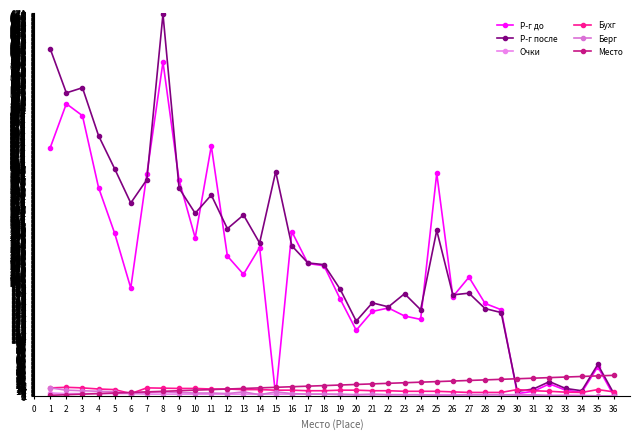

Count the number of categories in the chart.

36